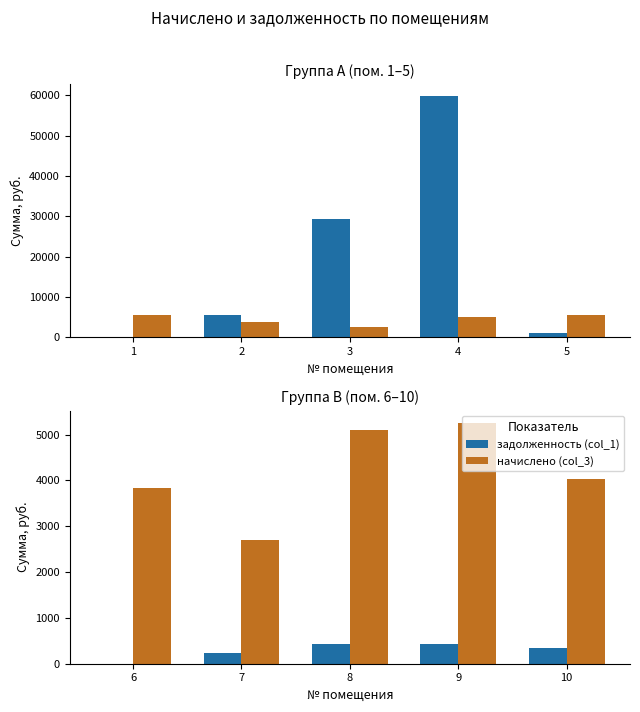

What is the value of the задолженность (col_1) bar at the 5th from the left?

335.7